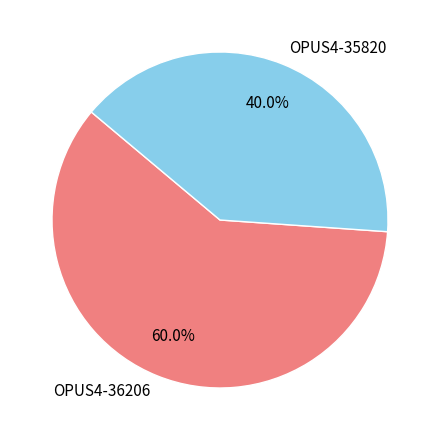

Does any single category account for the majority?

Yes